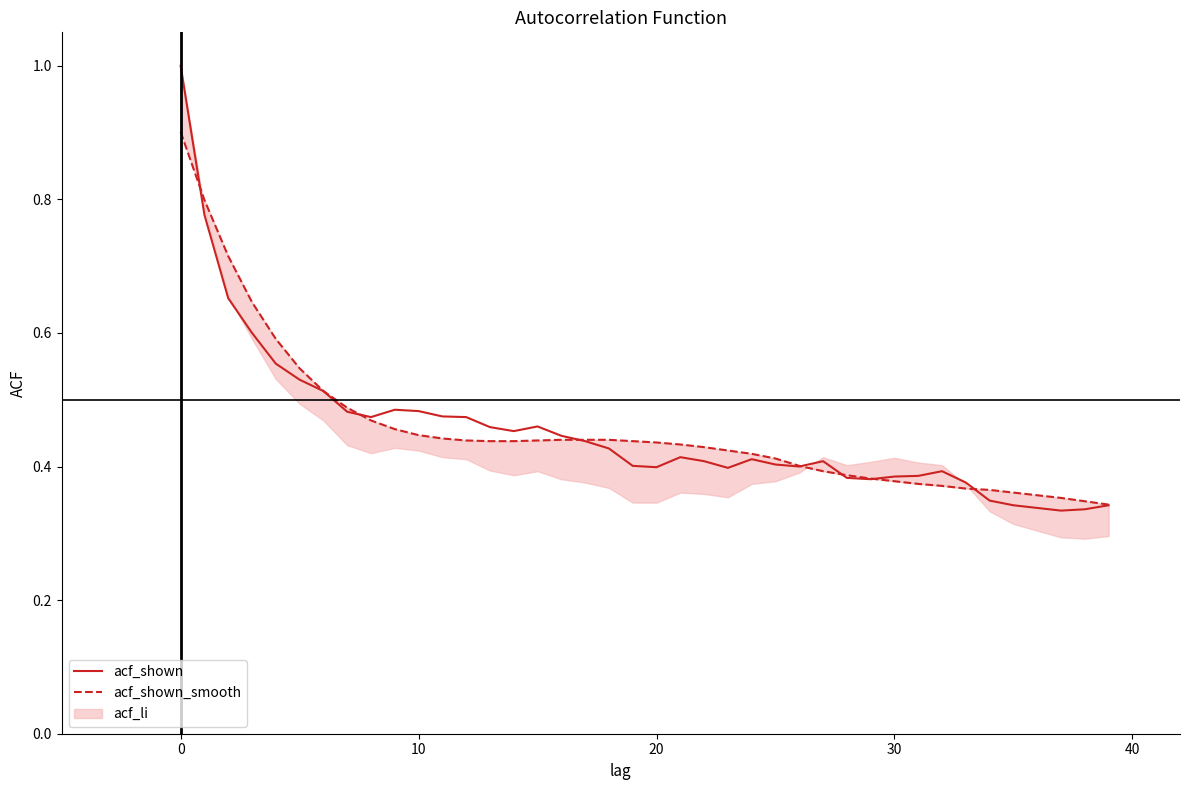

What is the minimum value shown in the chart?

0.3